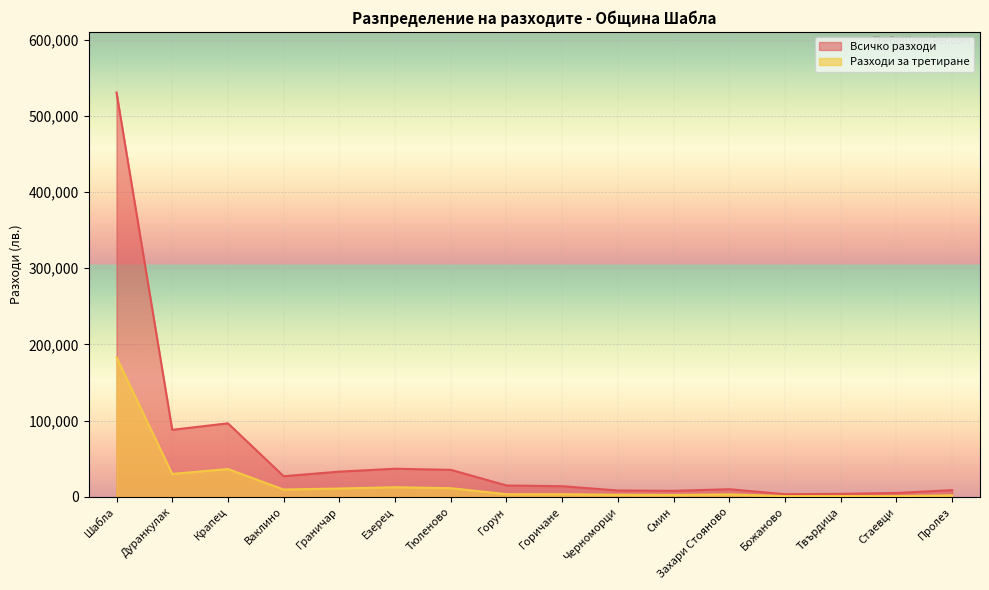

How many lines are shown in the chart?

2